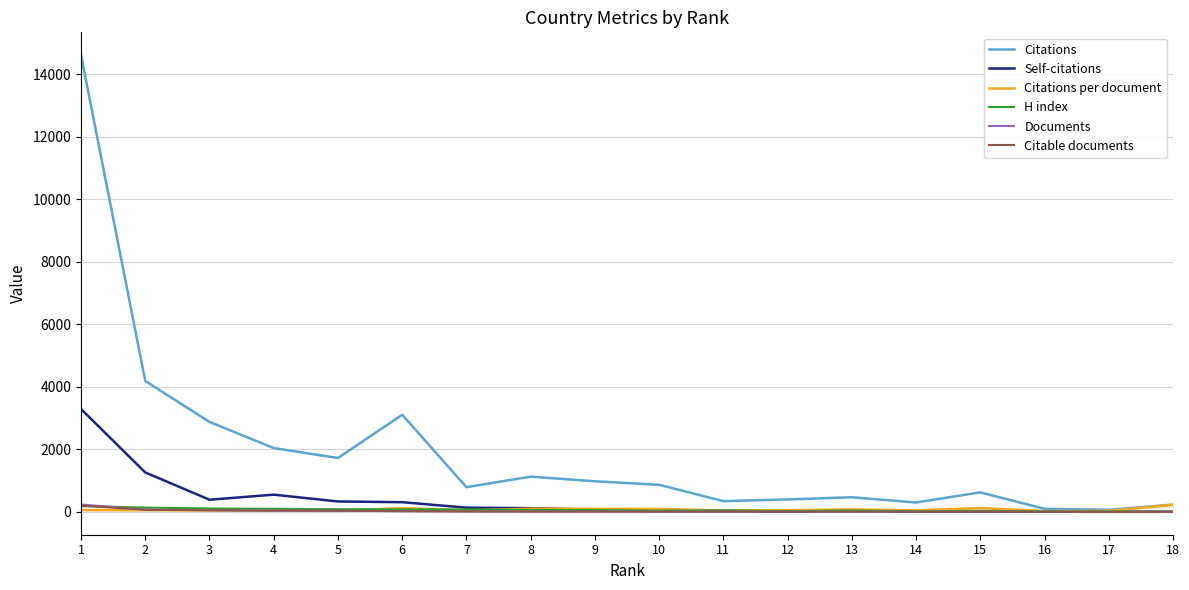

What is the sum of the Citations per document values at 11 and 6?

162.7